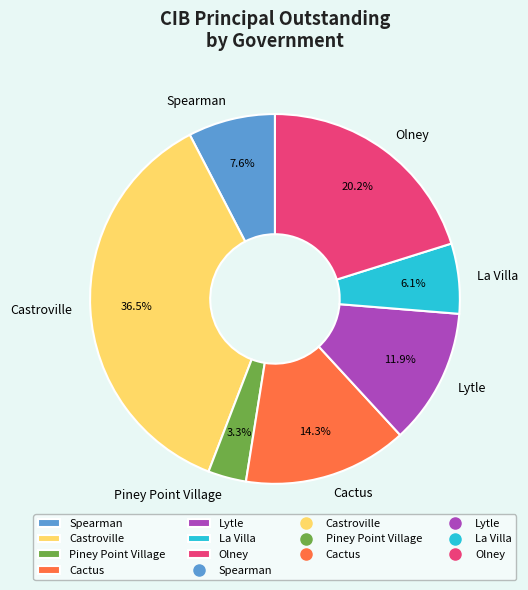

To the nearest percent, what is the difference between the Lytle and Cactus slice percentages?

2%